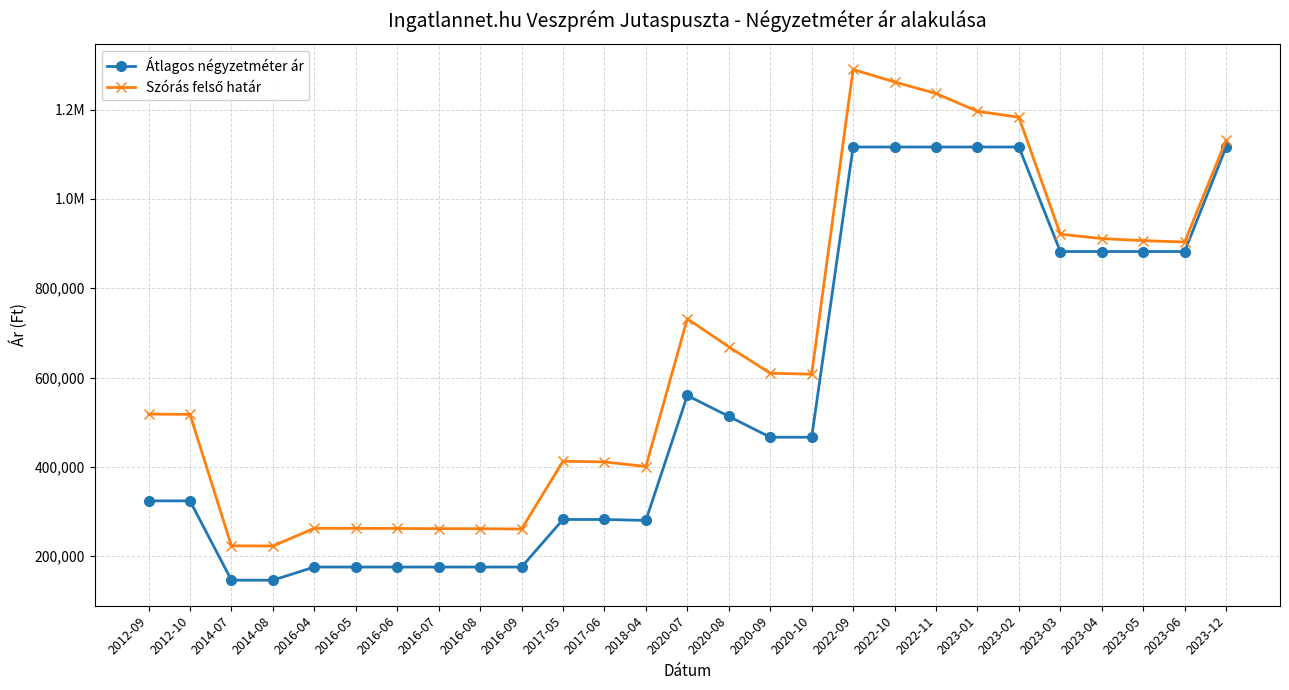

Is this an area chart (filled region under the line)?

No